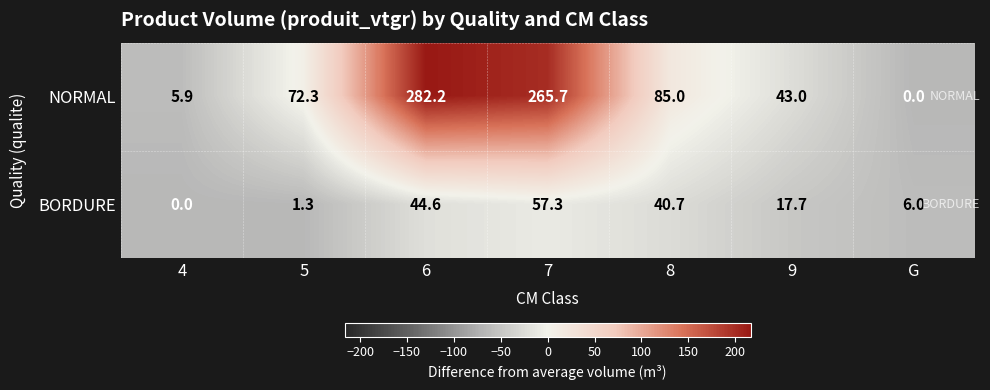

What value does the BORDURE series have at G?

6.0